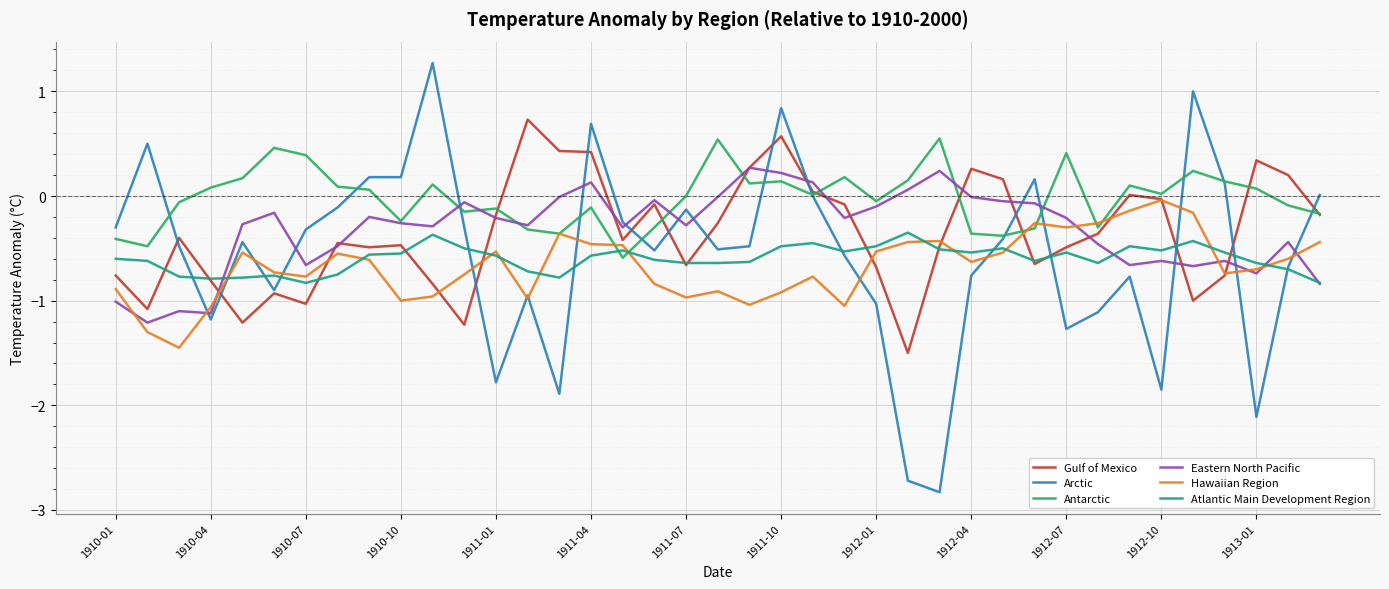

In Eastern North Pacific, how many points are higher than both neighbors (excluding endpoints)?

11